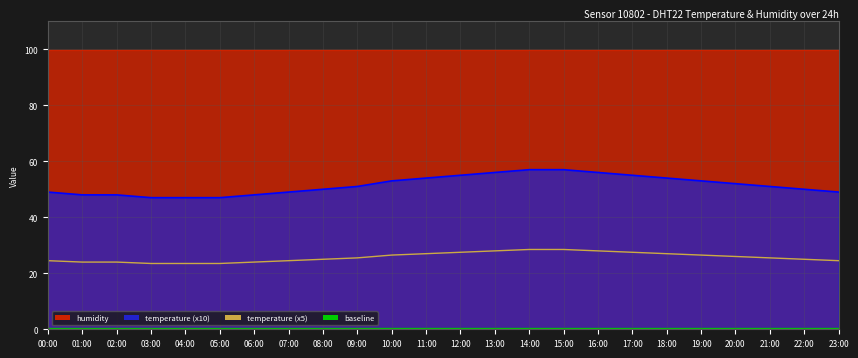

Rank the categories by value from lowest to highest.

03:00, 04:00, 05:00, 01:00, 02:00, 06:00, 00:00, 07:00, 23:00, 08:00, 22:00, 09:00, 21:00, 20:00, 10:00, 19:00, 11:00, 18:00, 12:00, 17:00, 13:00, 16:00, 14:00, 15:00